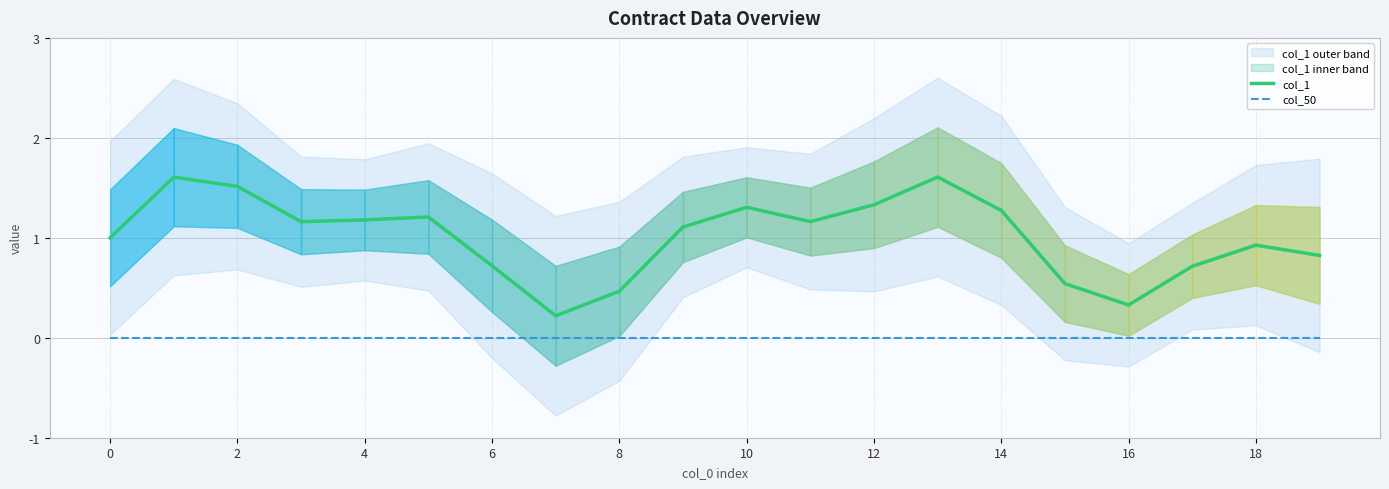

At how many categories does at least one series exceed 1?

11